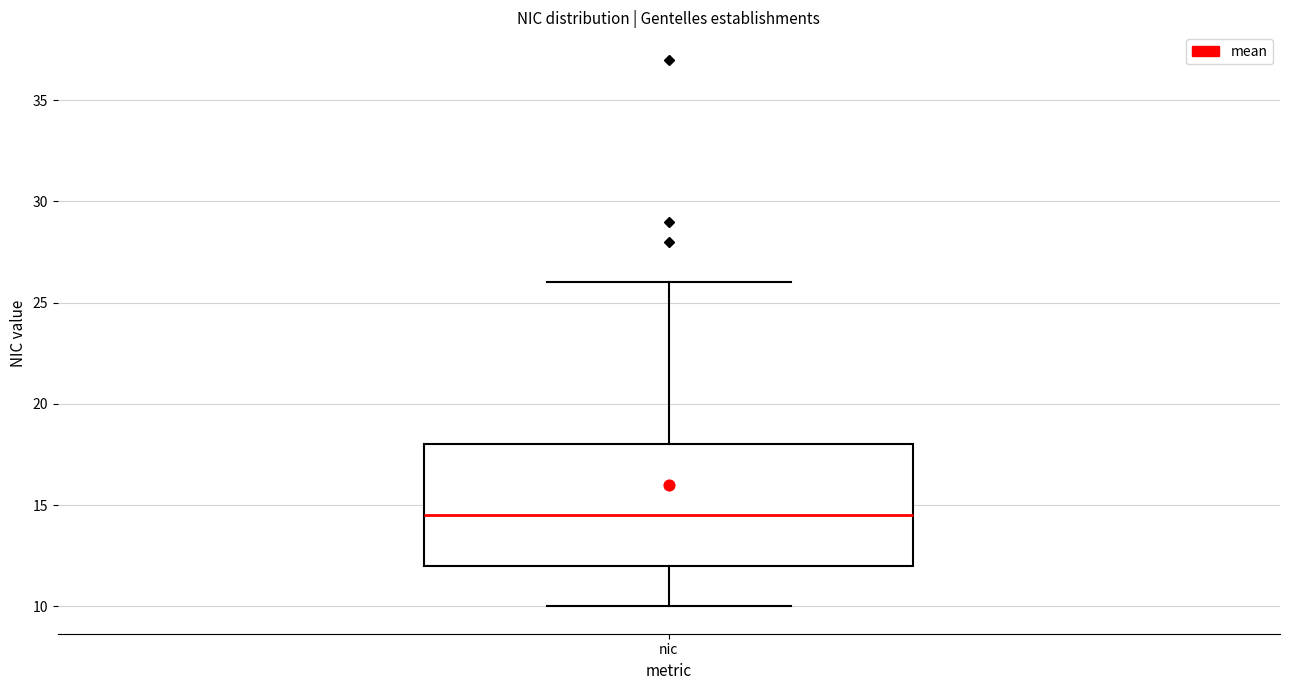

Transcribe this box plot: give where the median line is, the range the box spans, and where the two whiskers end, as read against the y-axis. The values are not printed on the chart, so give them approximately, as read against the axis.

median 14.5, box 12.0 to 18.0, whiskers 10.0 to 26.0